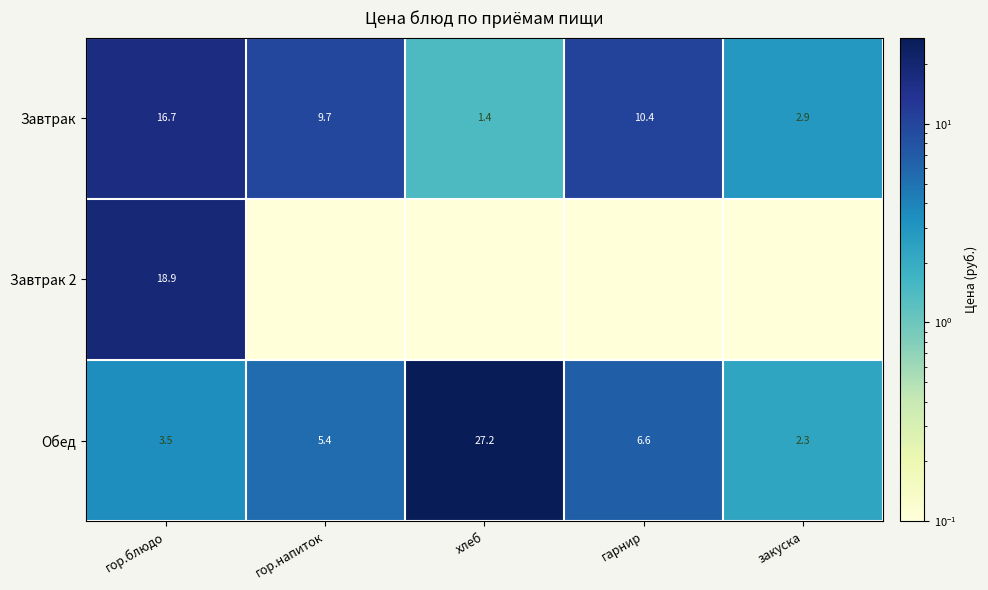

Where does the Обед series first go above 5?

гор.напиток